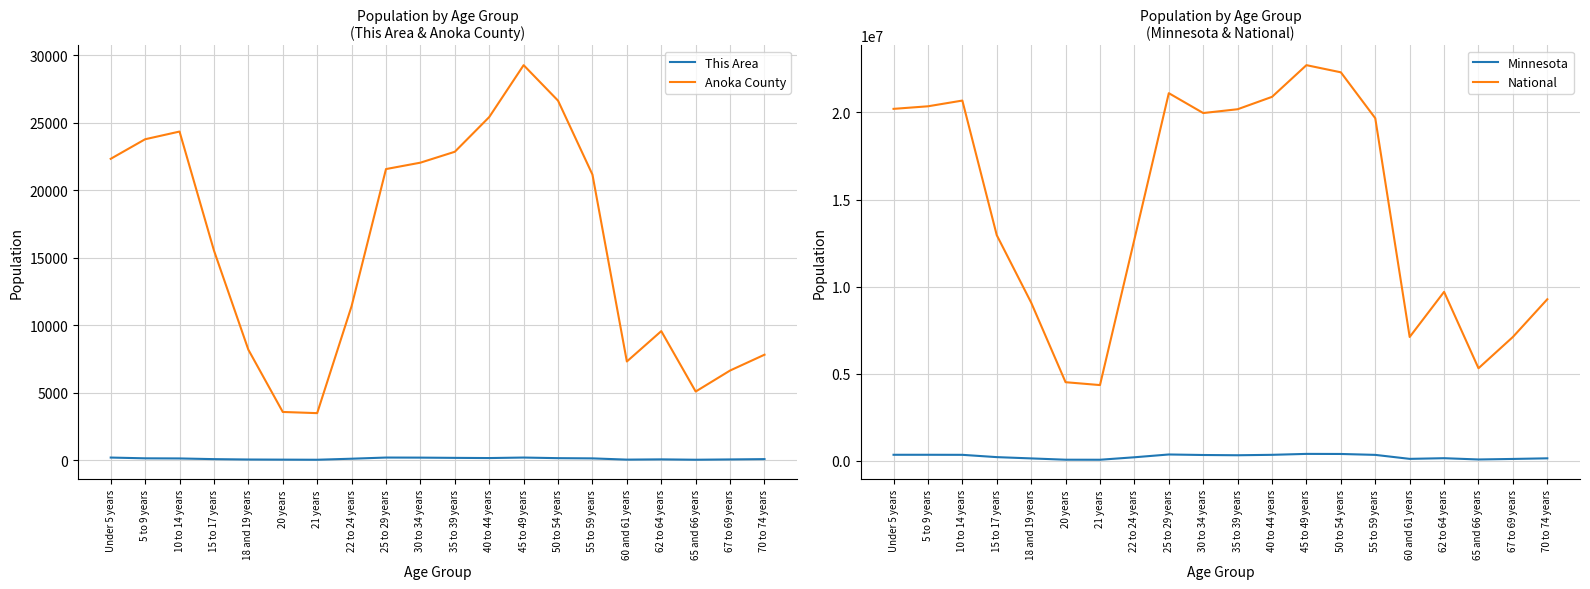

Which series has the largest total across all categories?

National